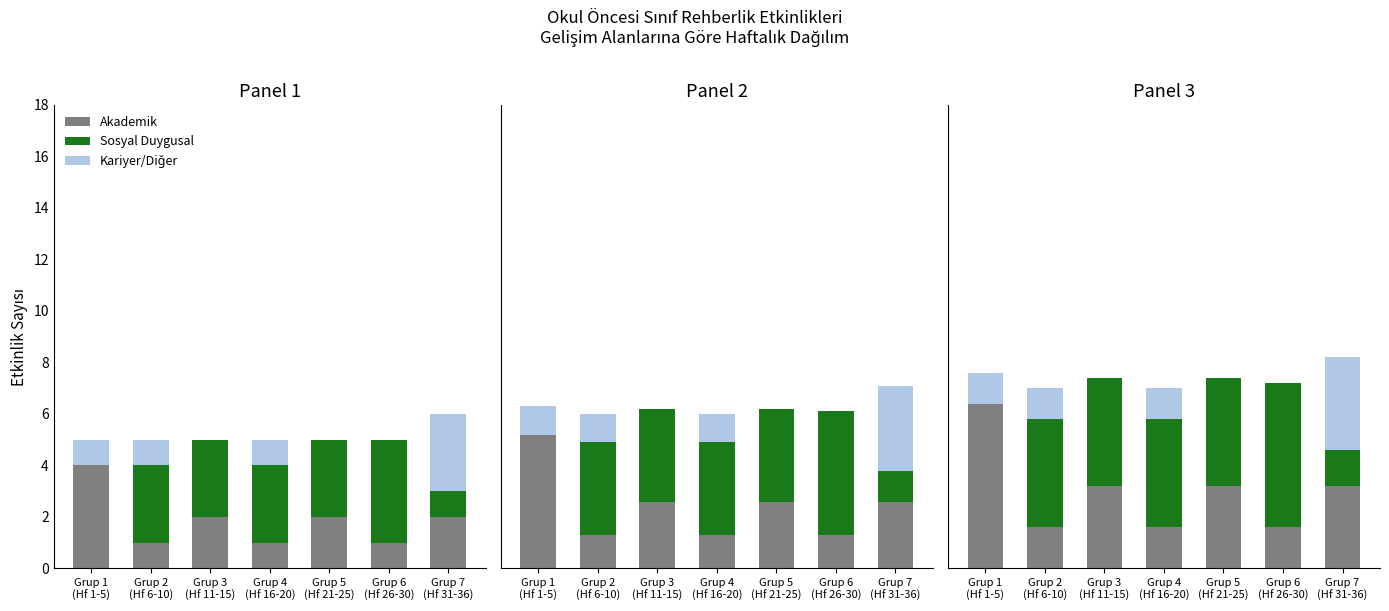

Between Grup 5
(Hf 21-25) and Grup 4
(Hf 16-20), which is larger?

Grup 5
(Hf 21-25)